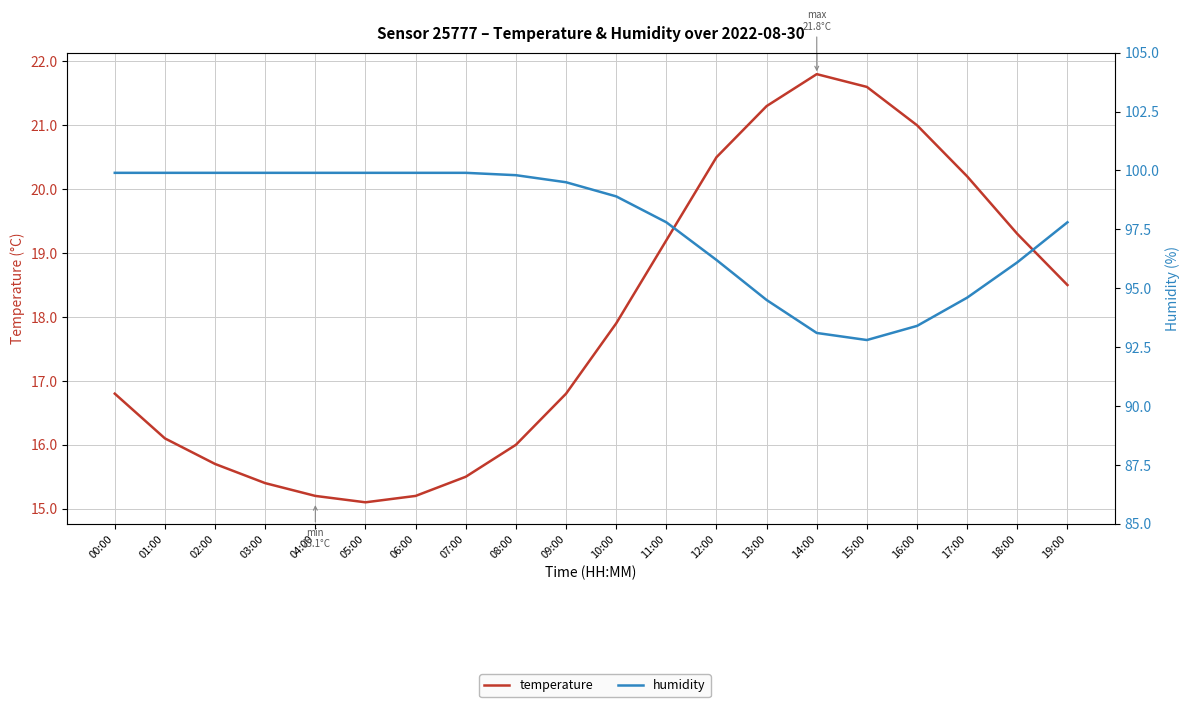

Where is the first local maximum for temperature?

14:00